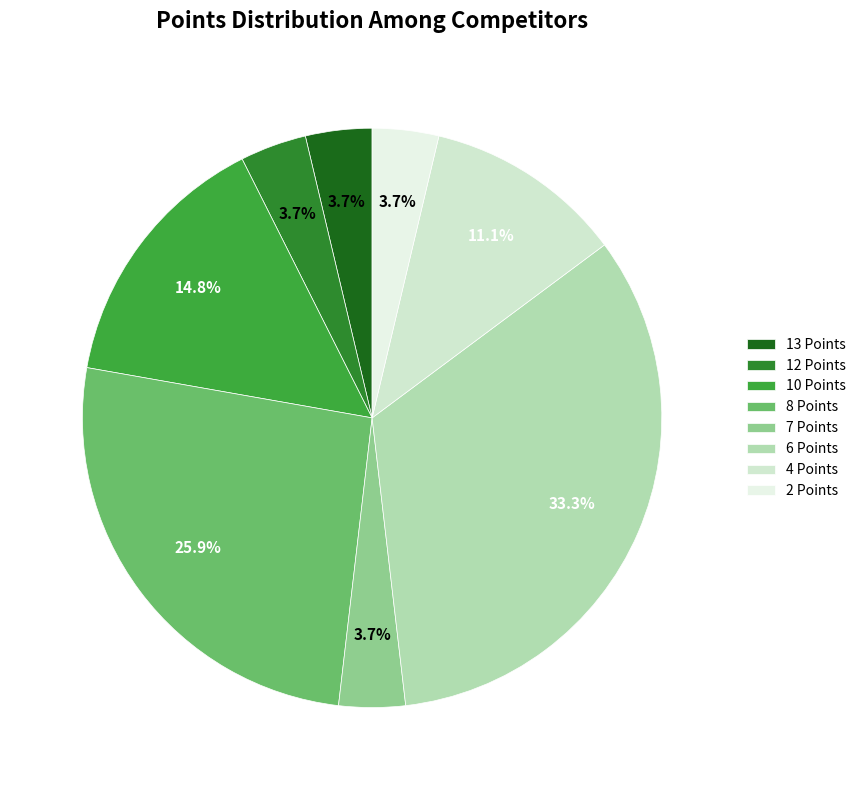

What percentage is NOT represented by 12 Points?

96.3%